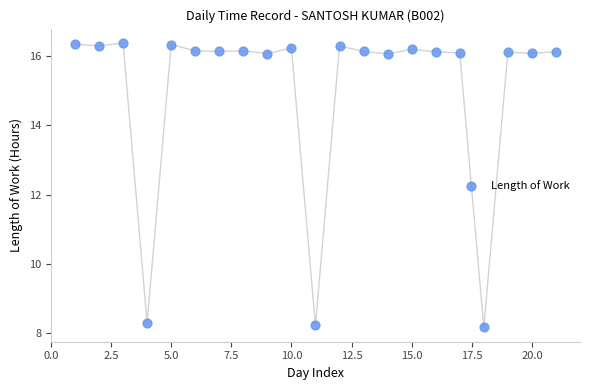

What is the range of Y values (max minus min)?

8.2